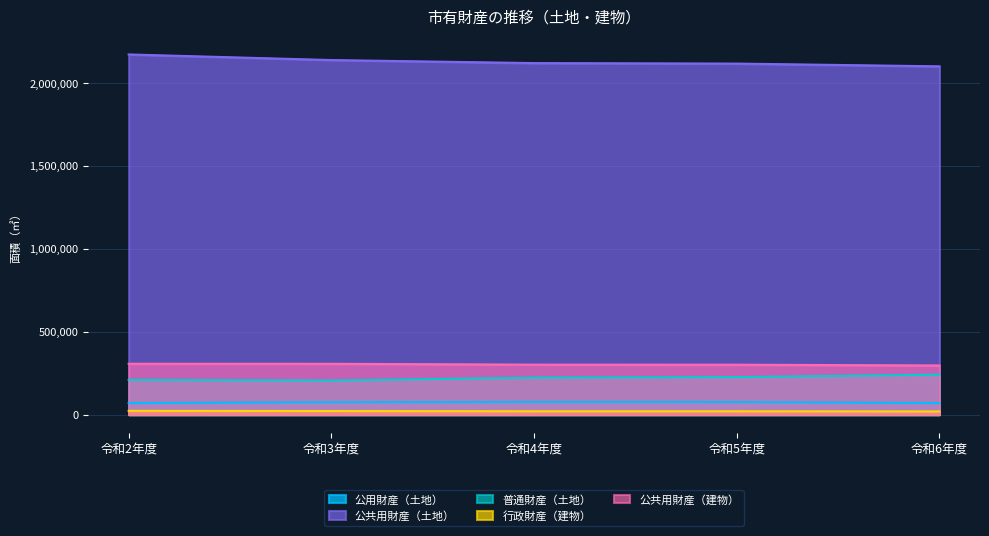

How many lines are shown in the chart?

5